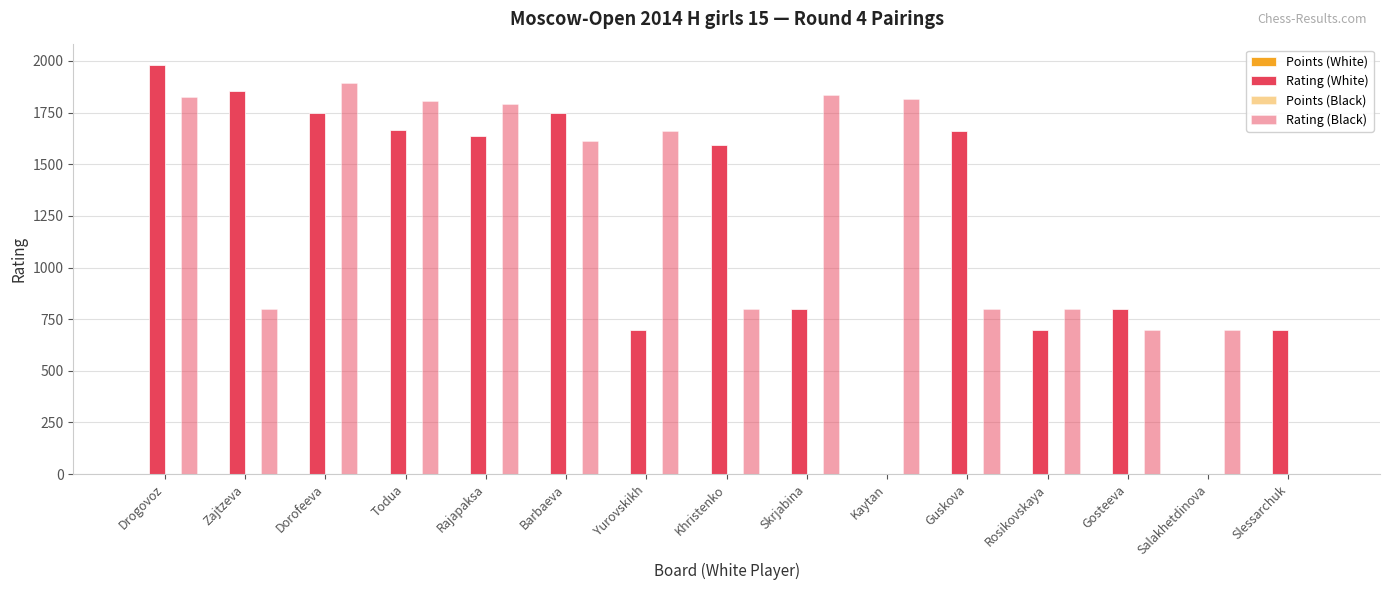

Does the chart contain stacked bars?

No